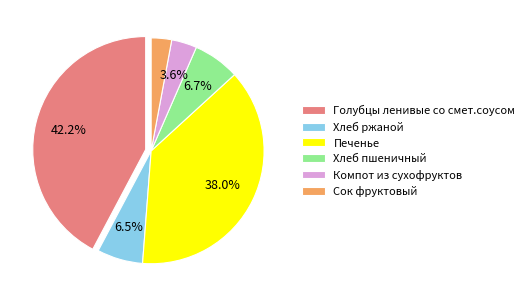

To the nearest percent, what is the combined percentage of Печенье and Хлеб пшеничный?

45%